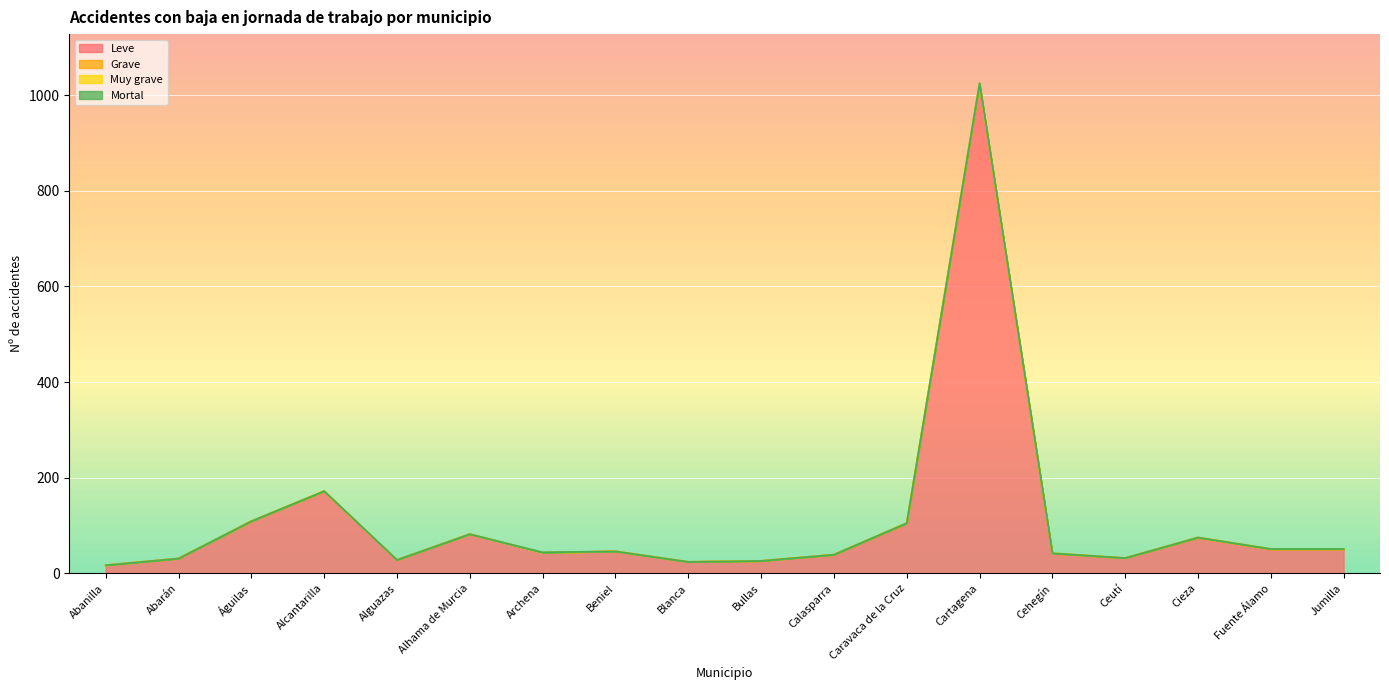

What are all the series names shown in the legend?

Leve, Grave, Muy grave, Mortal